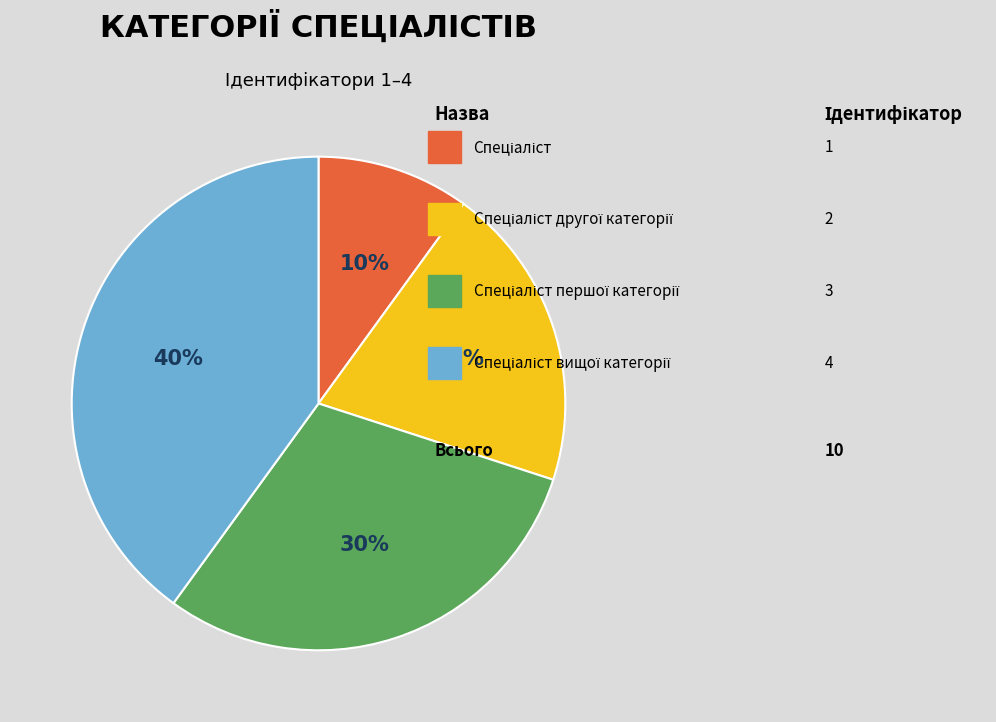

To the nearest percent, what is the difference between the largest and smallest slice percentages?

30%